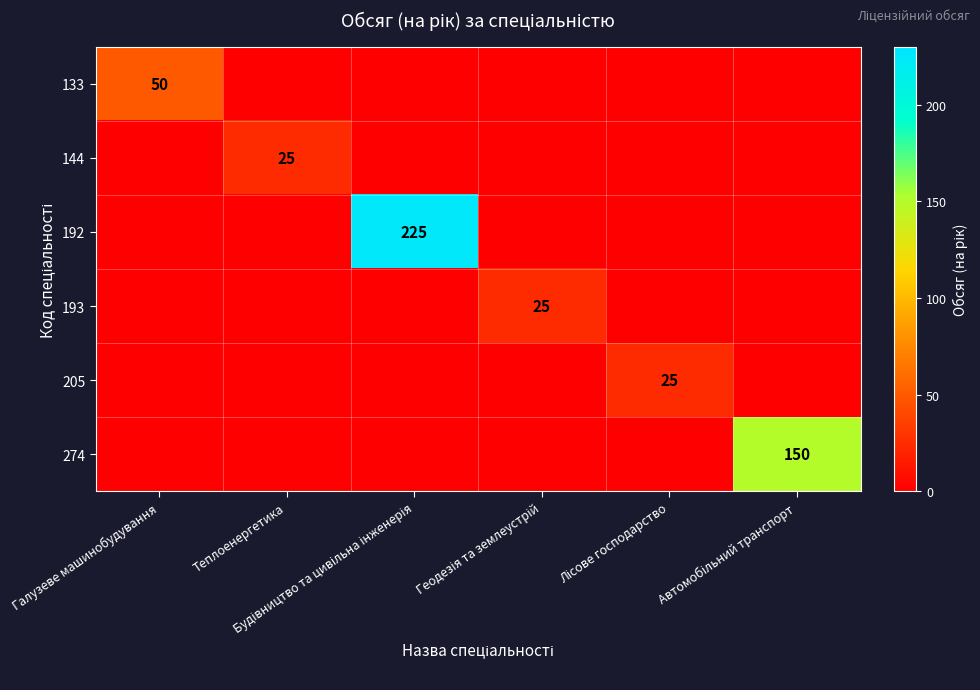

Between Галузеве машинобудування and Лісове господарство, which is larger?

Галузеве машинобудування